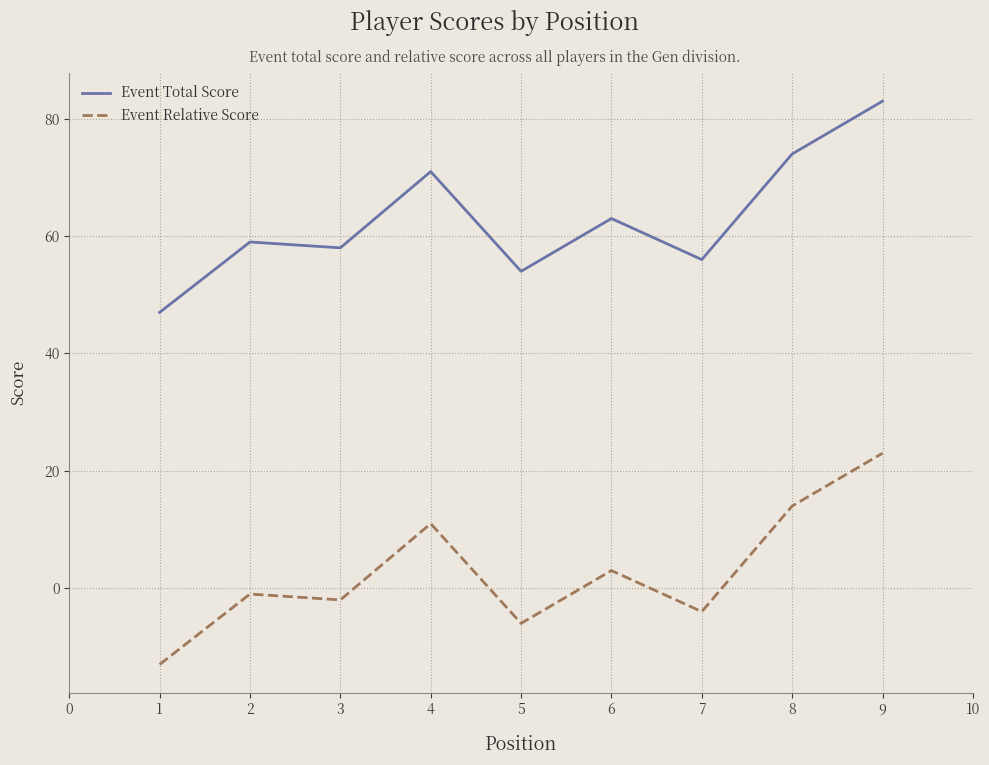

Where is the first local maximum for Event Relative Score?

2